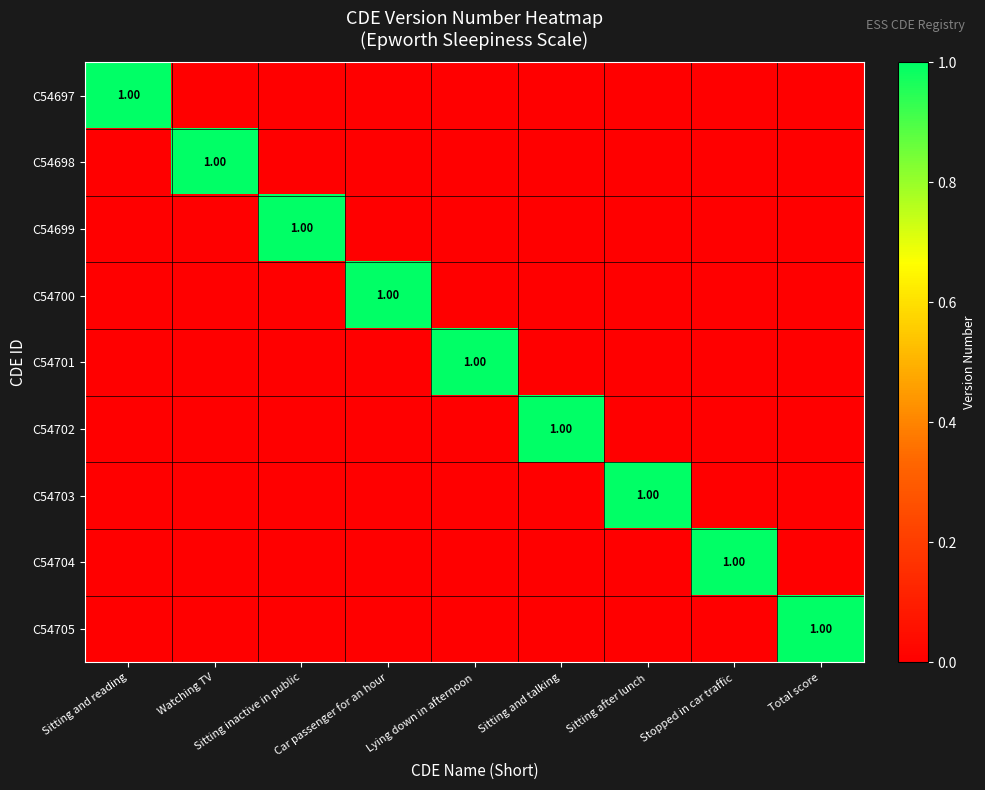

Which category has the highest value in the C54700 series?

Car passenger for an hour